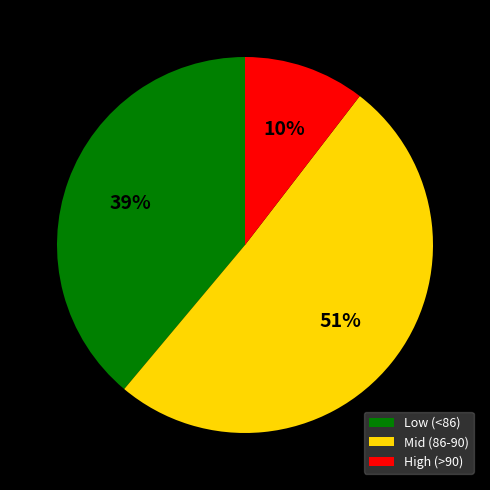

Combined, do High (>90) and Mid (86-90) account for over 50%?

Yes